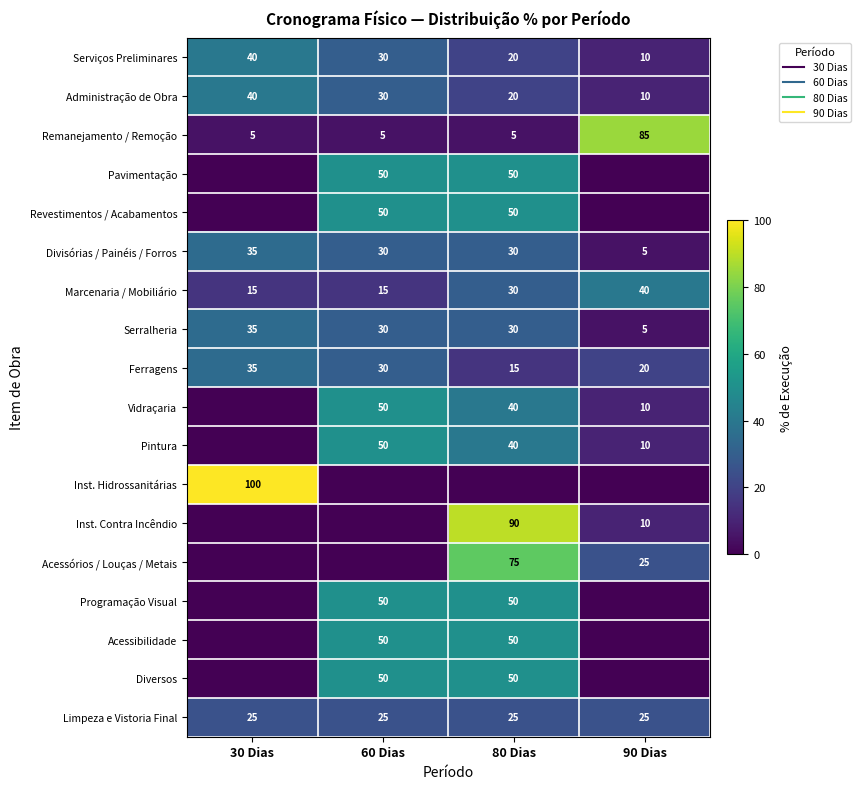

What is the sum of the Programação Visual values at 60 Dias and 80 Dias?

100